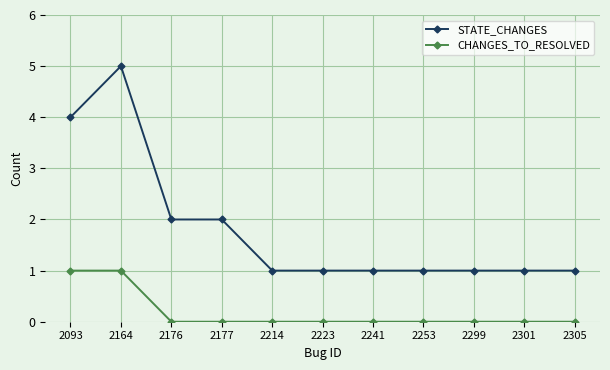

Which series has the largest range (max minus min)?

STATE_CHANGES